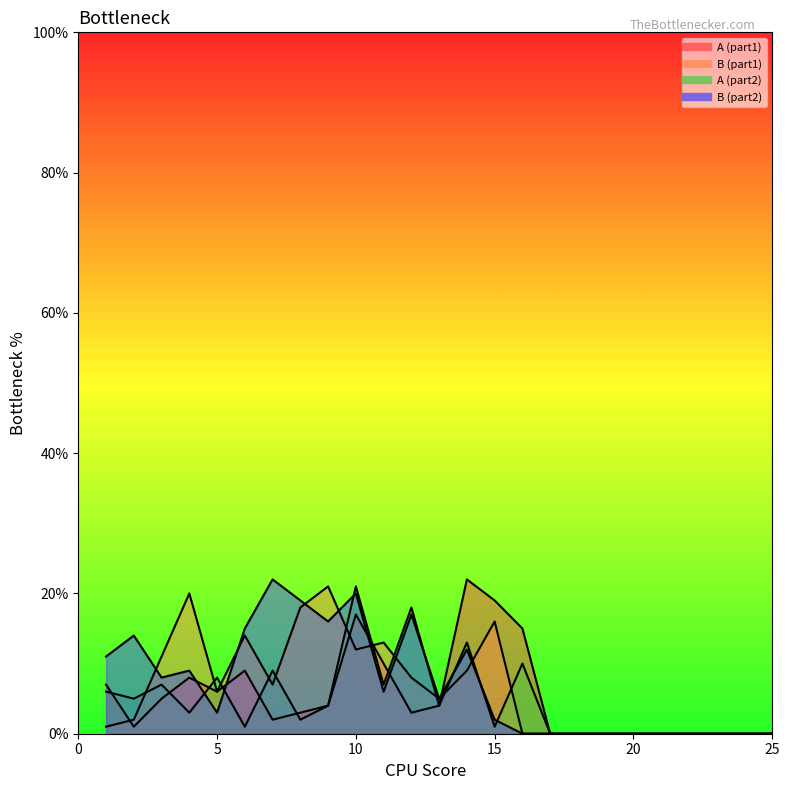

How many distinct data groups are displayed?

4